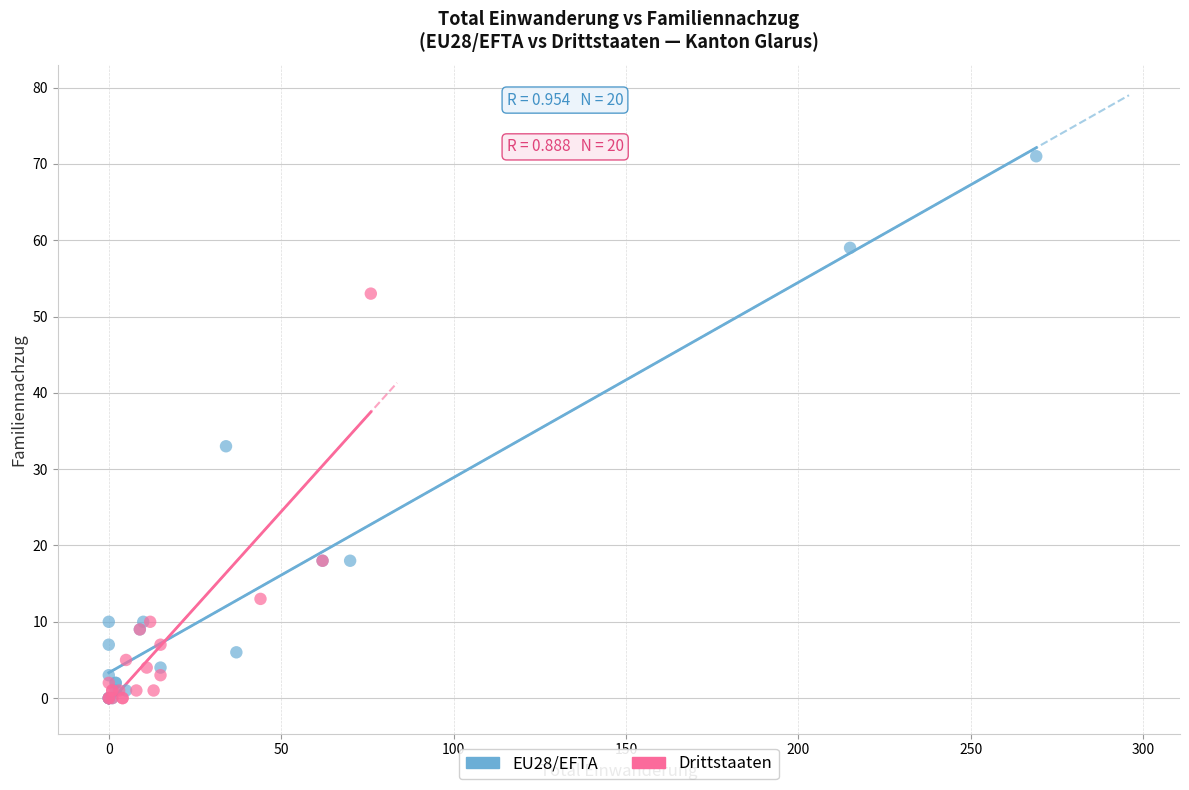

What are all the series names shown in the legend?

EU28/EFTA, Drittstaaten